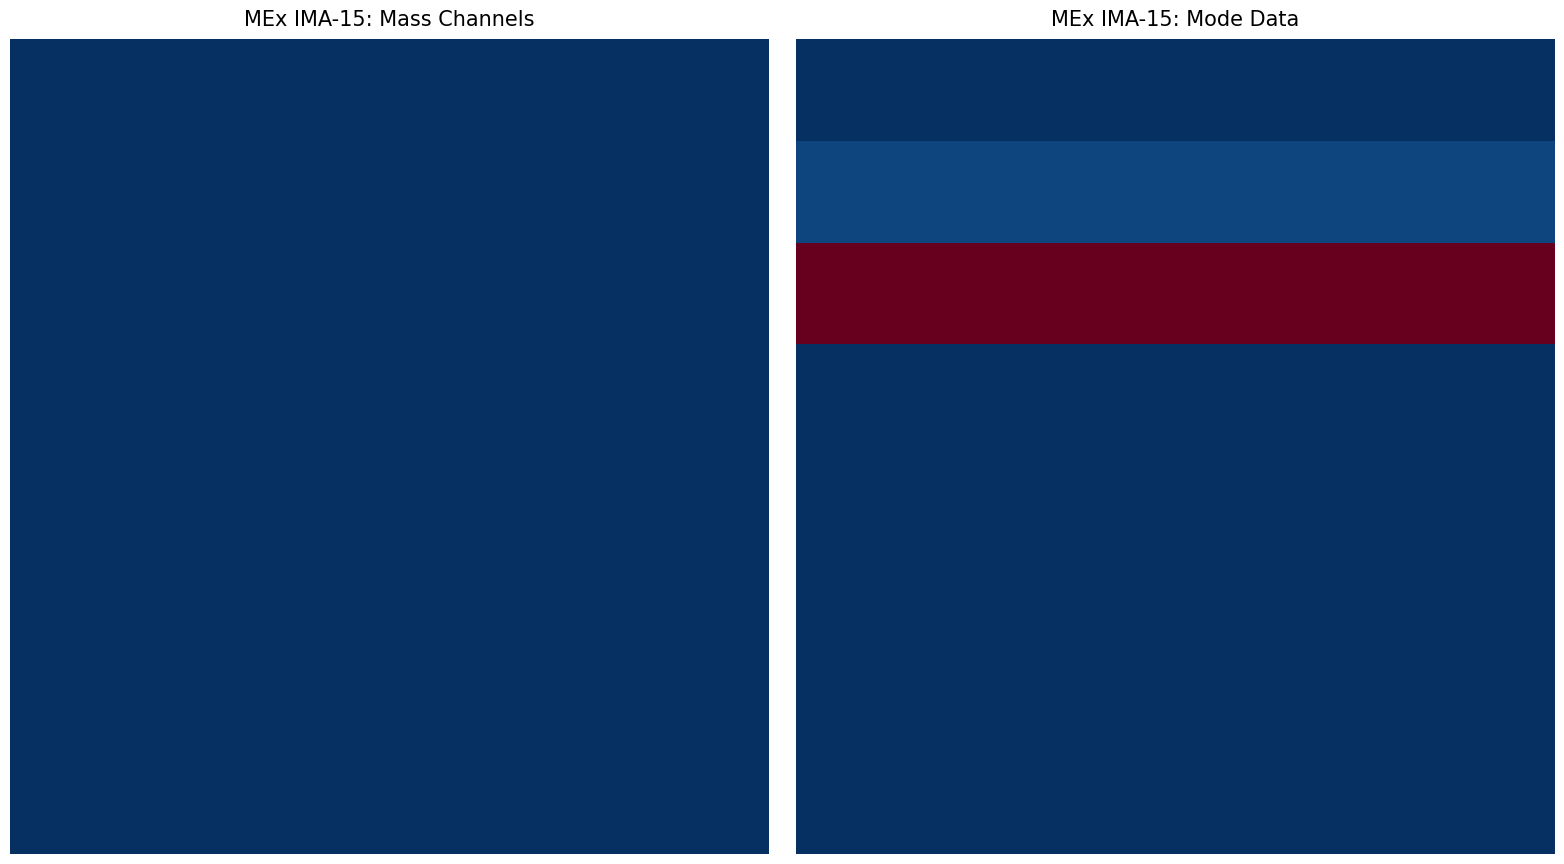

How many categories are shown in the chart?

16